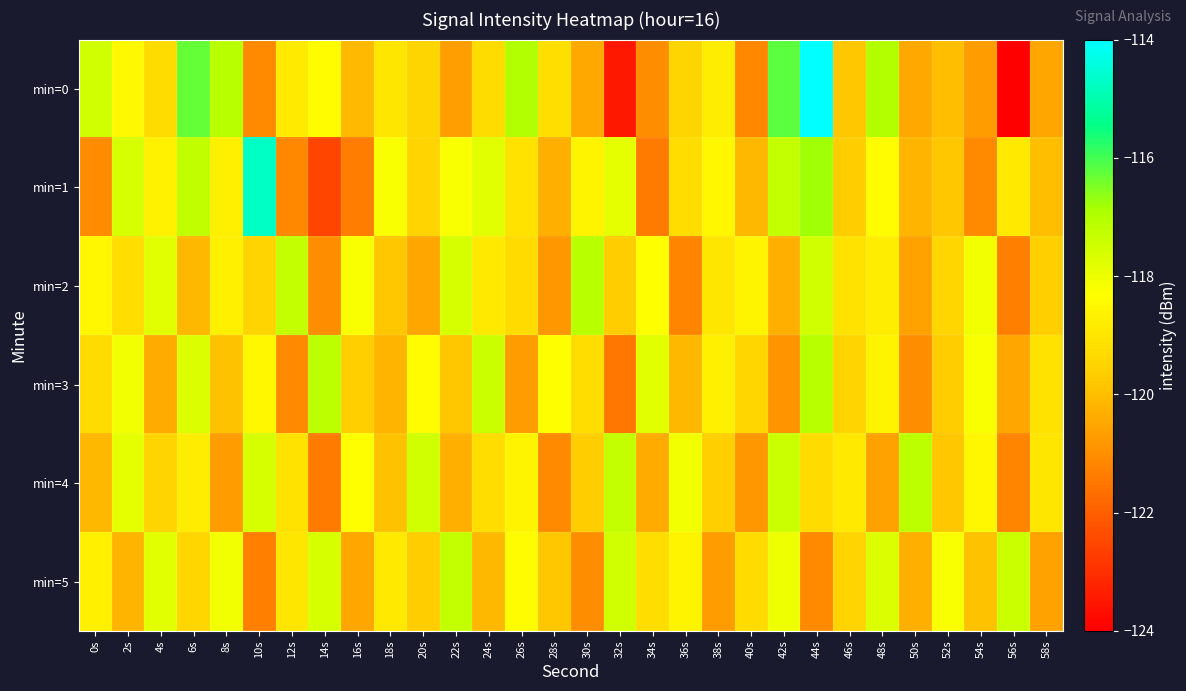

Which series changed the most between 20s and 46s?

min=2